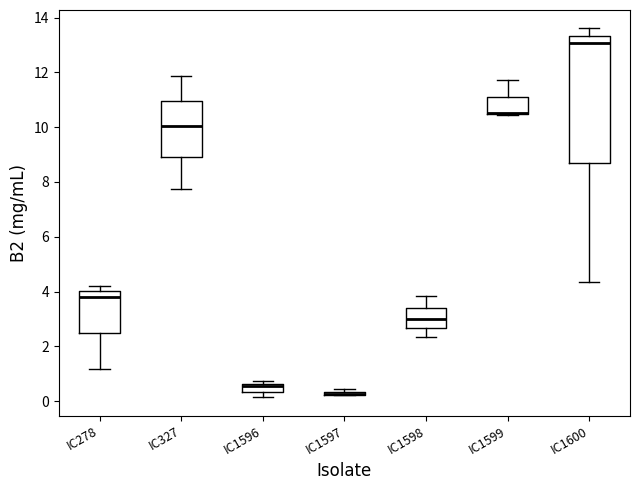

Comparing the boxes themselves (not the whiskers), which one is the tallest?

IC1600